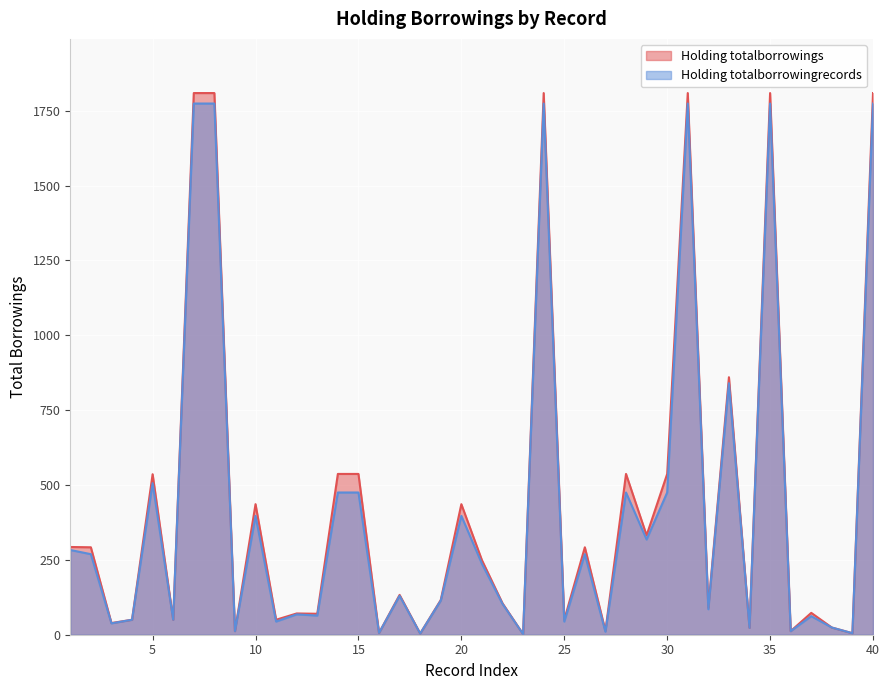

Is the value of Holding totalborrowings at 36 greater than the value of Holding totalborrowingrecords at 21?

No